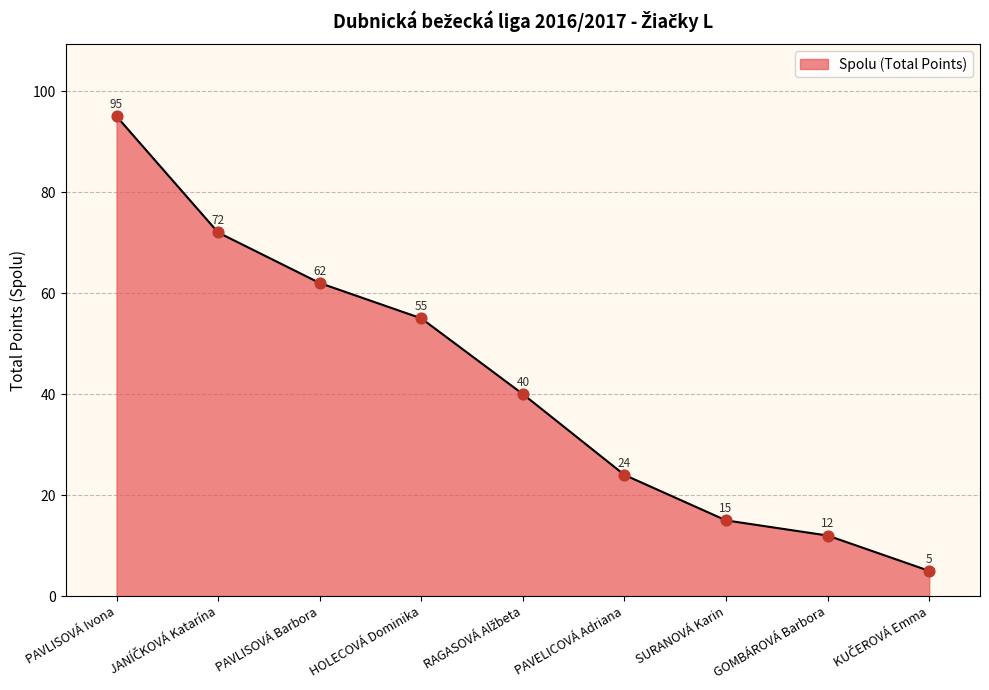

What is the ratio of the value at GOMBÁROVÁ Barbora to the value at PAVELICOVÁ Adriana?

0.5